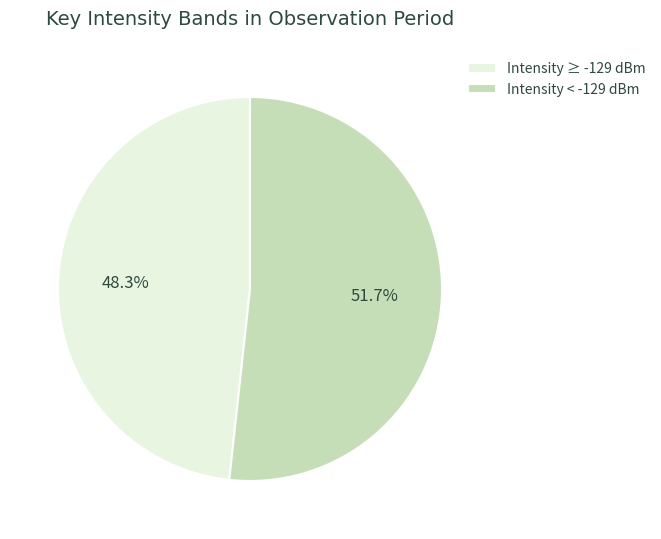

Which slice is the smallest?

Intensity ≥ -129 dBm